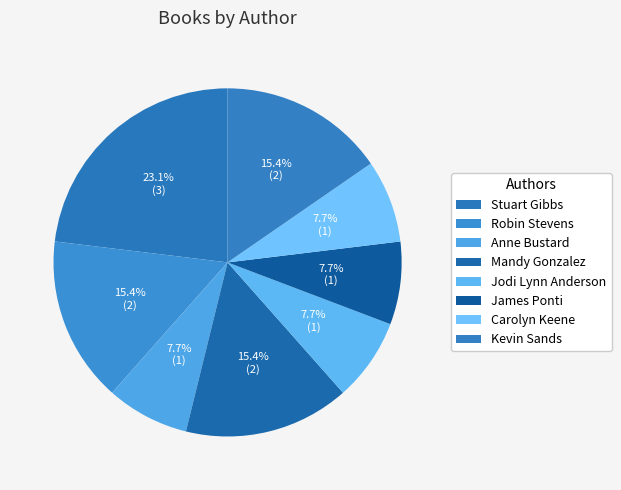

How many segments does this pie chart have?

8